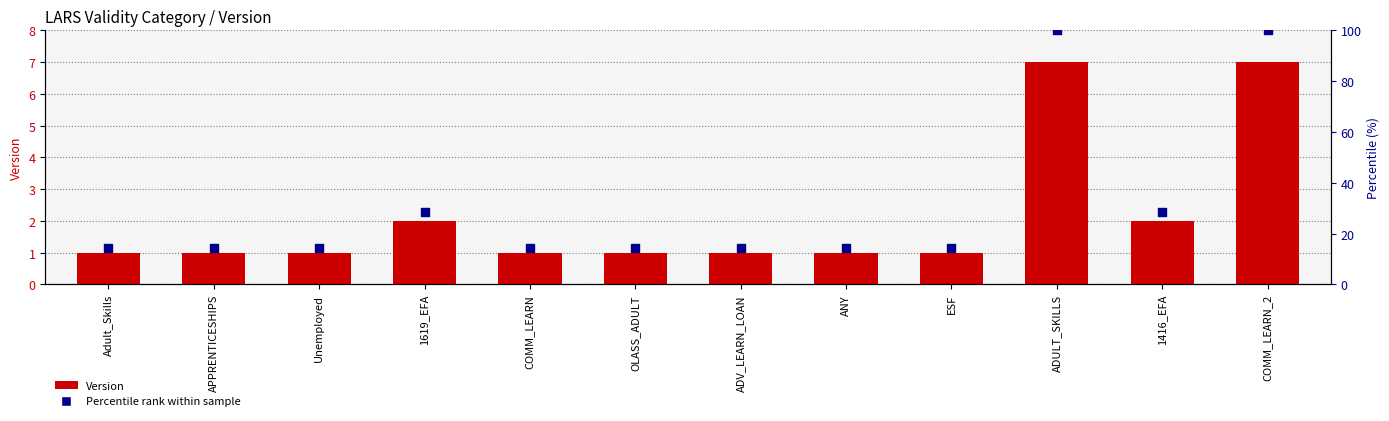

Which series has the widest spread of Y values?

Percentile rank